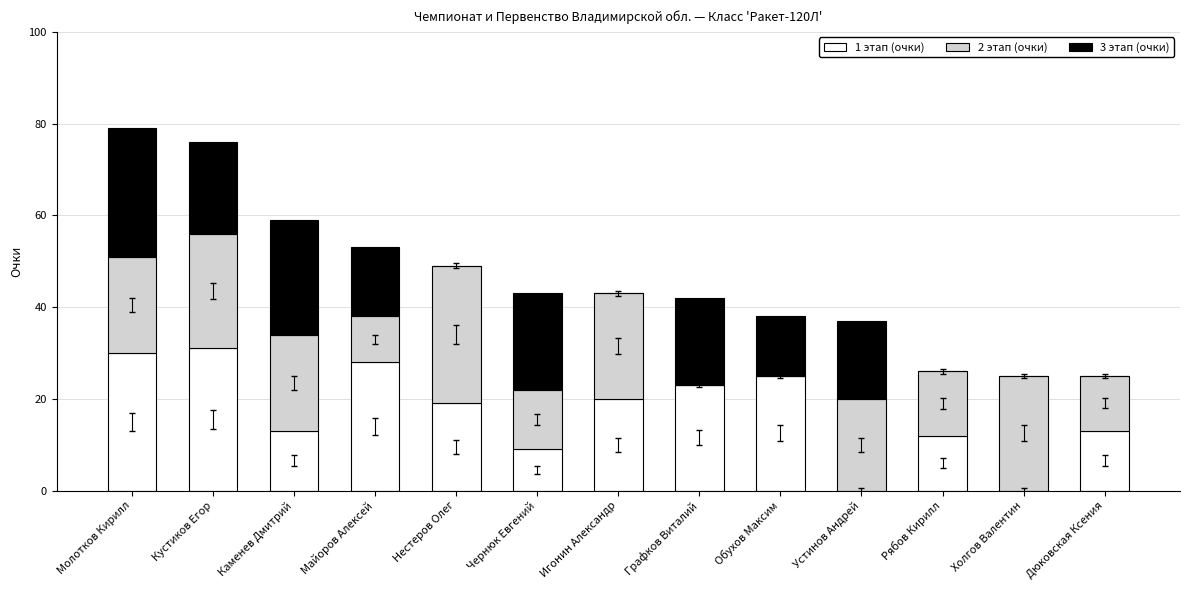

What is the maximum value for 1 этап (очки)?

31